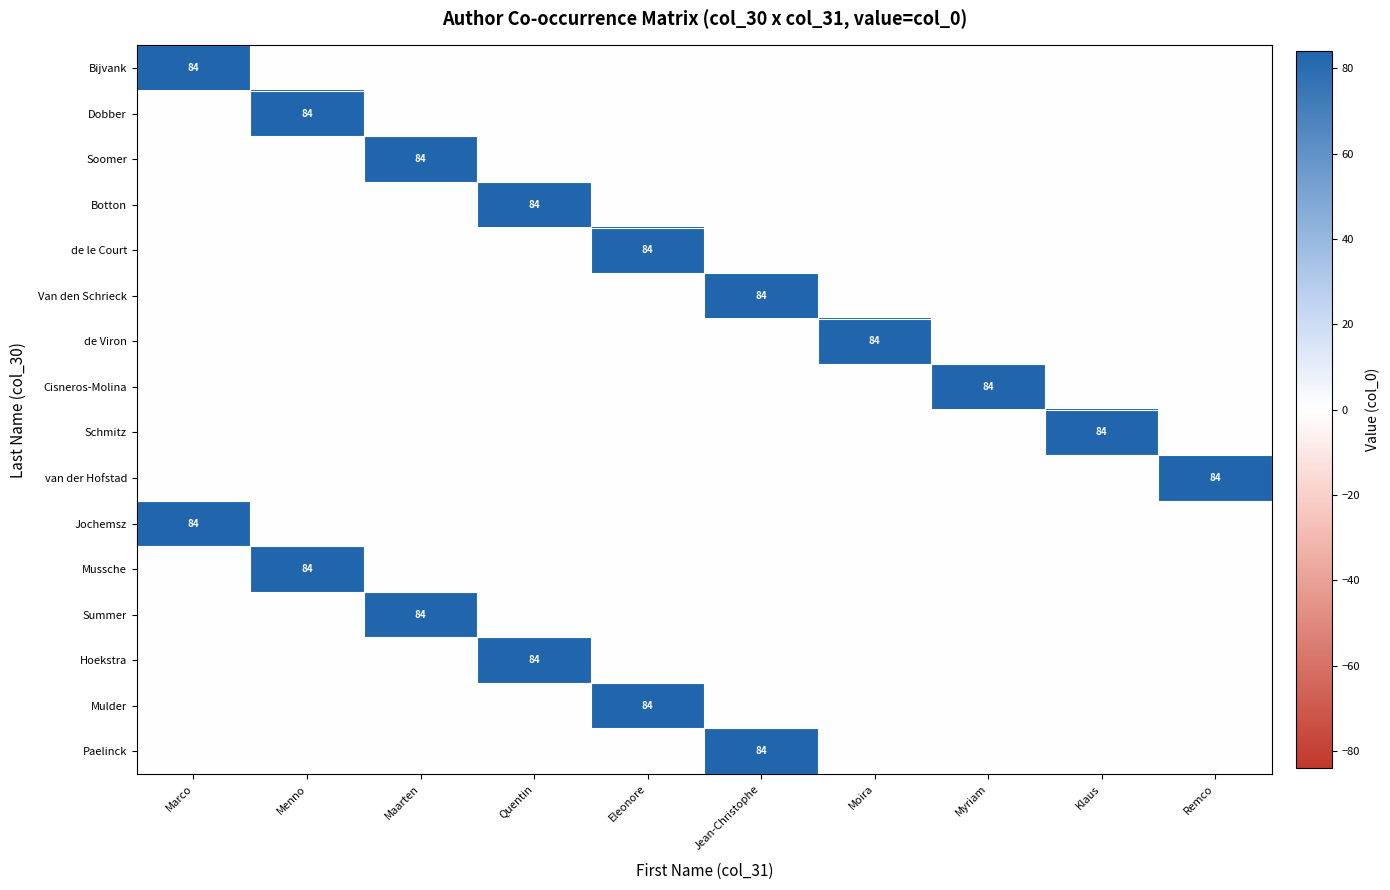

Between Marco and Remco, which is larger?

Marco